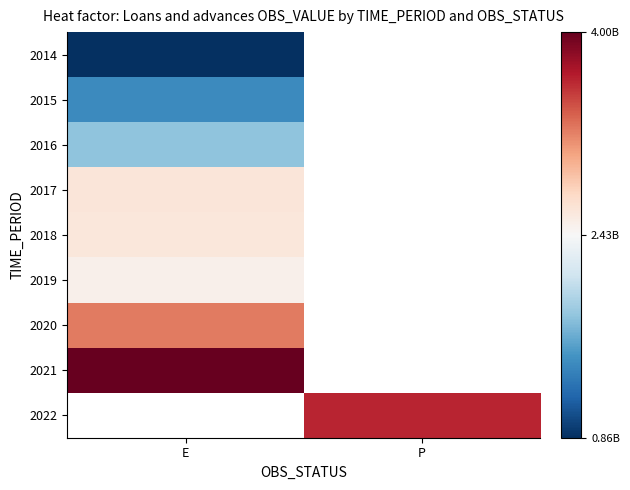

The value of 2020 at E is 3241687501.7. True or false?

True